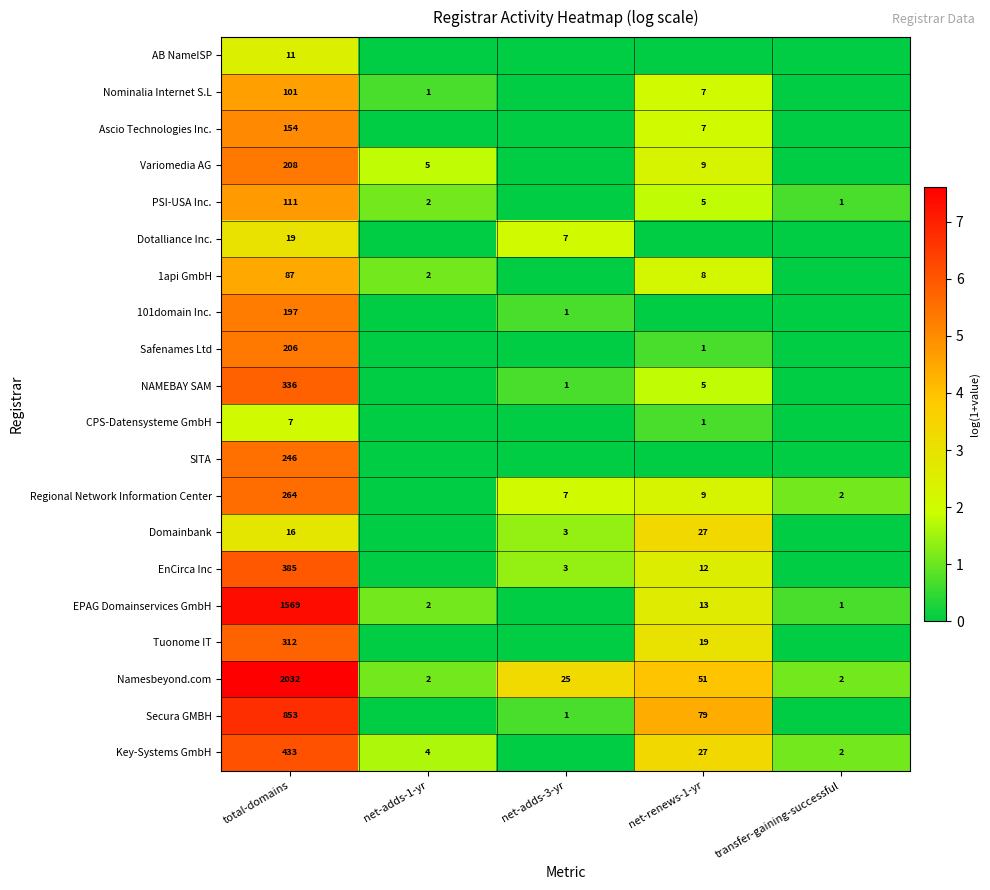

The value of Key-Systems GmbH at net-adds-1-yr is 4. True or false?

True